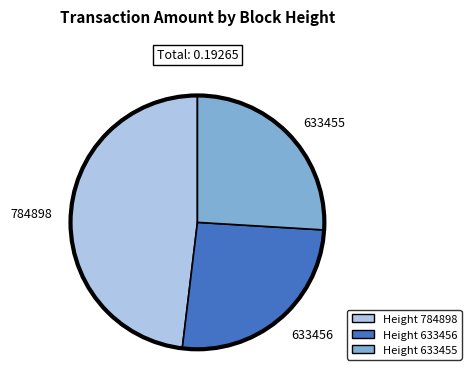

True or false: 633456 accounts for 13% of the total.

False